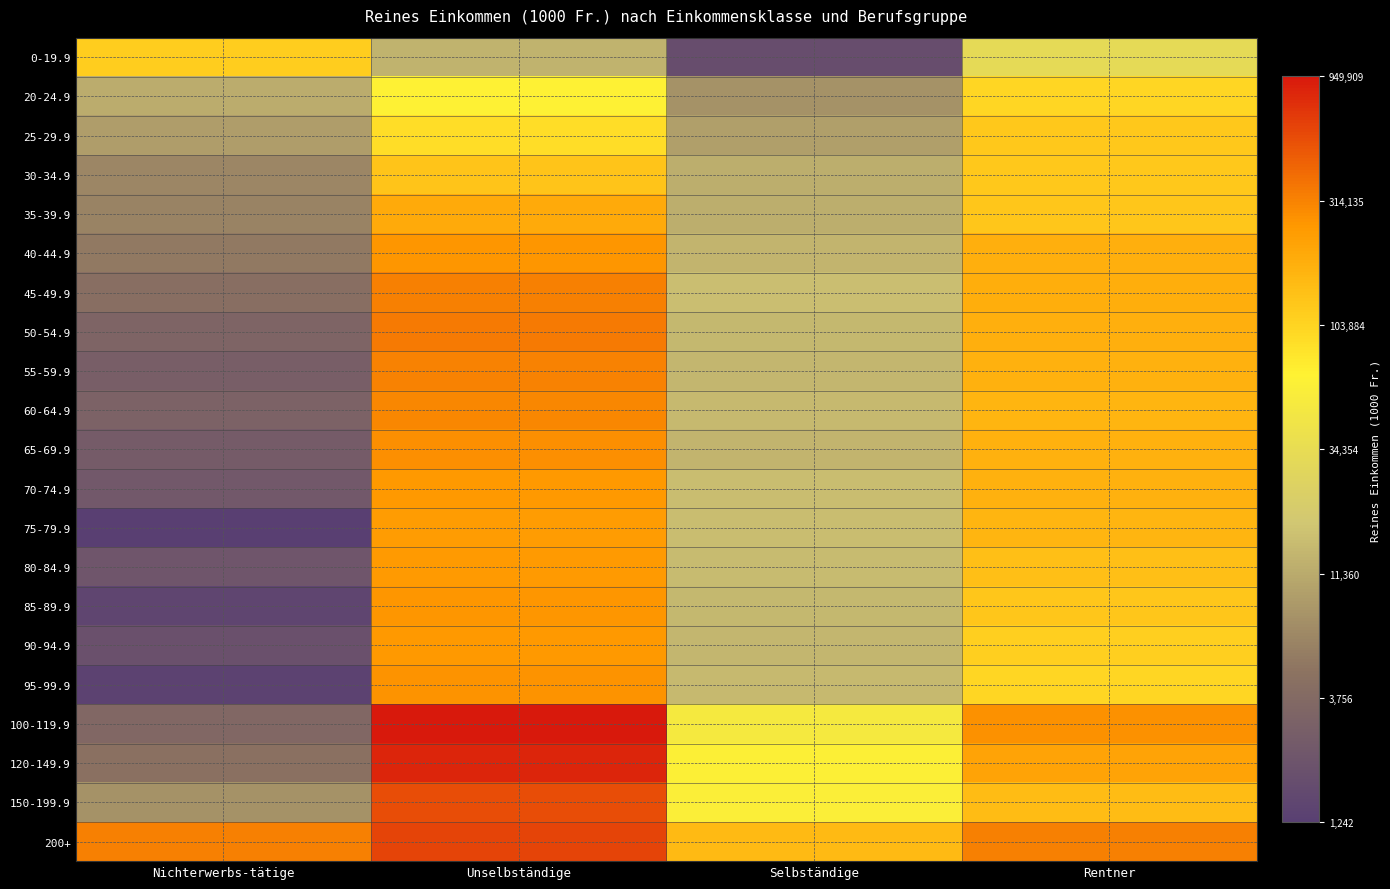

Reading left to right, what are all the values shown in this chart?

0-19.9: Nichterwerbs-tätige=11.6	Unselbständige=9.5	Selbständige=7.5	Rentner=10.4
20-24.9: Nichterwerbs-tätige=9.4	Unselbständige=11.1	Selbständige=8.9	Rentner=11.5
25-29.9: Nichterwerbs-tätige=9.1	Unselbständige=11.4	Selbständige=9.2	Rentner=11.7
30-34.9: Nichterwerbs-tätige=8.8	Unselbständige=11.8	Selbständige=9.4	Rentner=11.7
35-39.9: Nichterwerbs-tätige=8.7	Unselbständige=12.2	Selbständige=9.4	Rentner=11.8
40-44.9: Nichterwerbs-tätige=8.6	Unselbständige=12.4	Selbständige=9.5	Rentner=12.1
45-49.9: Nichterwerbs-tätige=8.4	Unselbständige=12.7	Selbständige=9.6	Rentner=12.1
50-54.9: Nichterwerbs-tätige=8.1	Unselbständige=12.7	Selbständige=9.5	Rentner=12.1
55-59.9: Nichterwerbs-tätige=7.9	Unselbständige=12.7	Selbständige=9.5	Rentner=12.1
60-64.9: Nichterwerbs-tätige=8.0	Unselbständige=12.6	Selbständige=9.6	Rentner=12.0
65-69.9: Nichterwerbs-tätige=7.9	Unselbständige=12.5	Selbständige=9.5	Rentner=12.1
70-74.9: Nichterwerbs-tätige=7.8	Unselbständige=12.4	Selbständige=9.6	Rentner=12.1
75-79.9: Nichterwerbs-tätige=7.1	Unselbständige=12.4	Selbständige=9.6	Rentner=12.0
80-84.9: Nichterwerbs-tätige=7.7	Unselbständige=12.4	Selbständige=9.6	Rentner=11.9
85-89.9: Nichterwerbs-tätige=7.3	Unselbständige=12.4	Selbständige=9.6	Rentner=11.8
90-94.9: Nichterwerbs-tätige=7.6	Unselbständige=12.4	Selbständige=9.5	Rentner=11.6
95-99.9: Nichterwerbs-tätige=7.2	Unselbständige=12.5	Selbständige=9.6	Rentner=11.5
100-119.9: Nichterwerbs-tätige=8.2	Unselbständige=13.8	Selbständige=10.9	Rentner=12.5
120-149.9: Nichterwerbs-tätige=8.4	Unselbständige=13.6	Selbständige=11.0	Rentner=12.3
150-199.9: Nichterwerbs-tätige=9.0	Unselbständige=13.2	Selbständige=11.0	Rentner=11.9
200+: Nichterwerbs-tätige=12.7	Unselbständige=13.3	Selbständige=11.9	Rentner=12.7